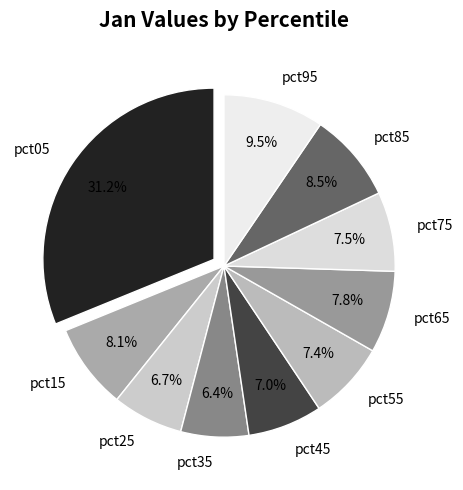

Does pct25 account for over 50% of the chart?

No